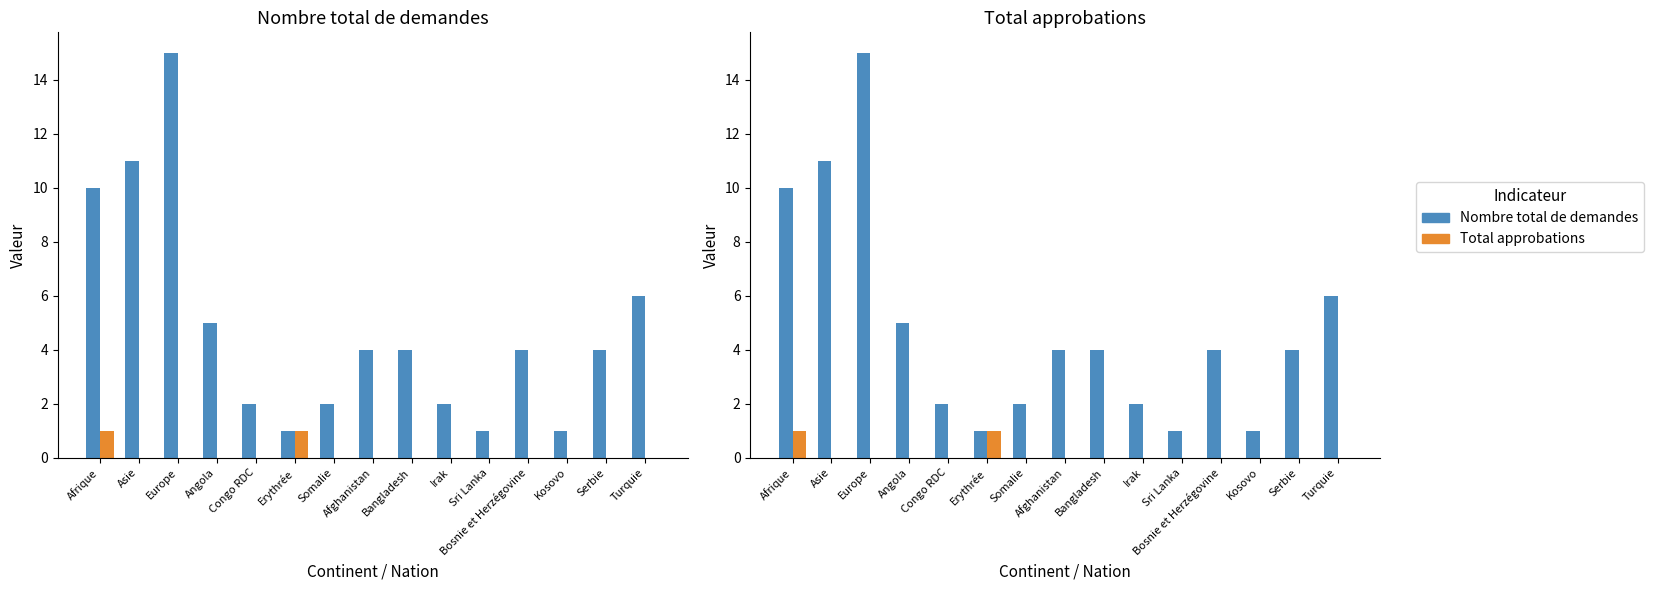

List the series in order of their peak value, lowest first.

Total approbations, Nombre total de demandes